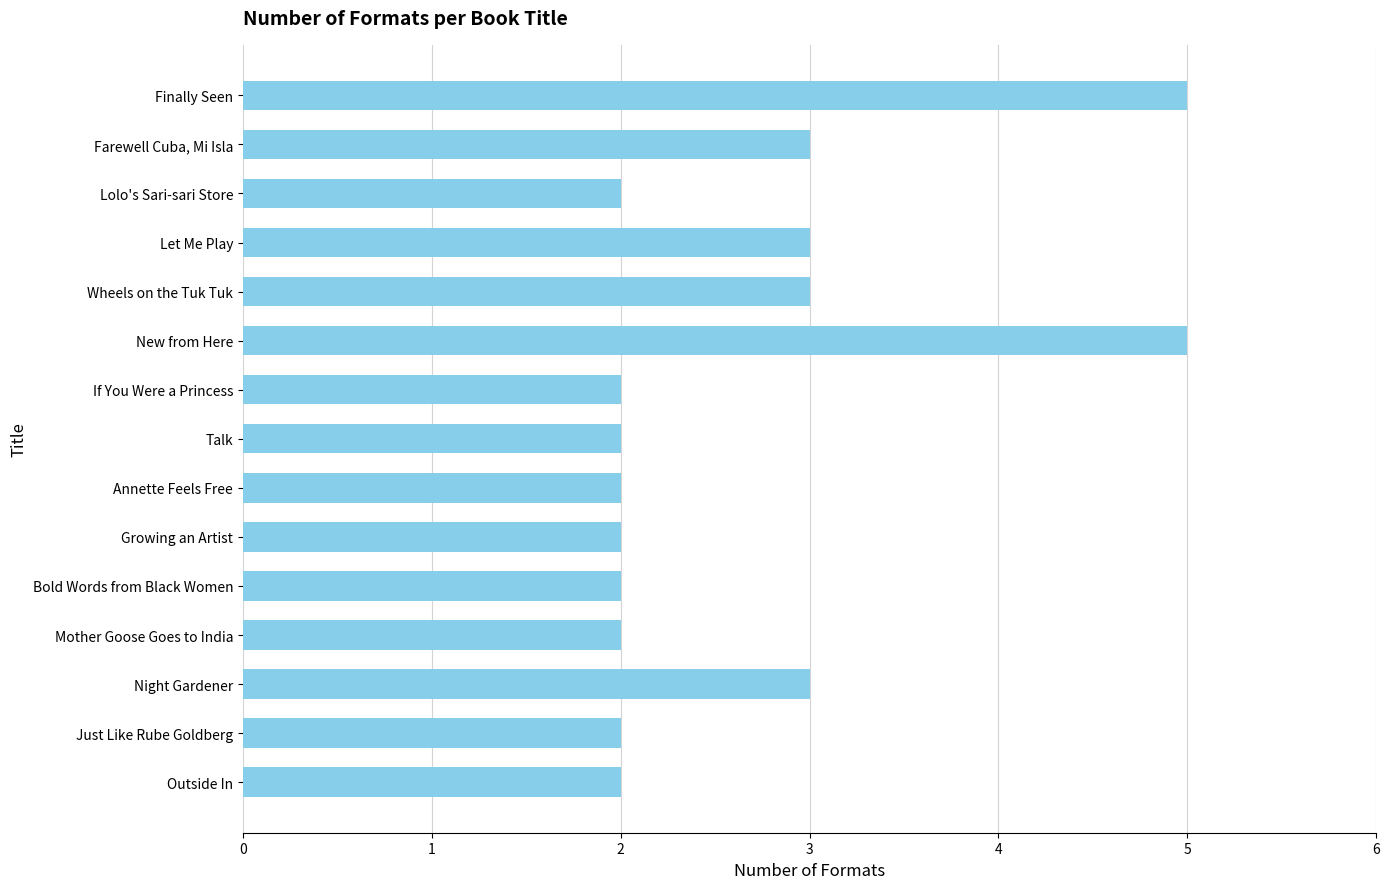

What is the difference between the maximum and minimum values?

3